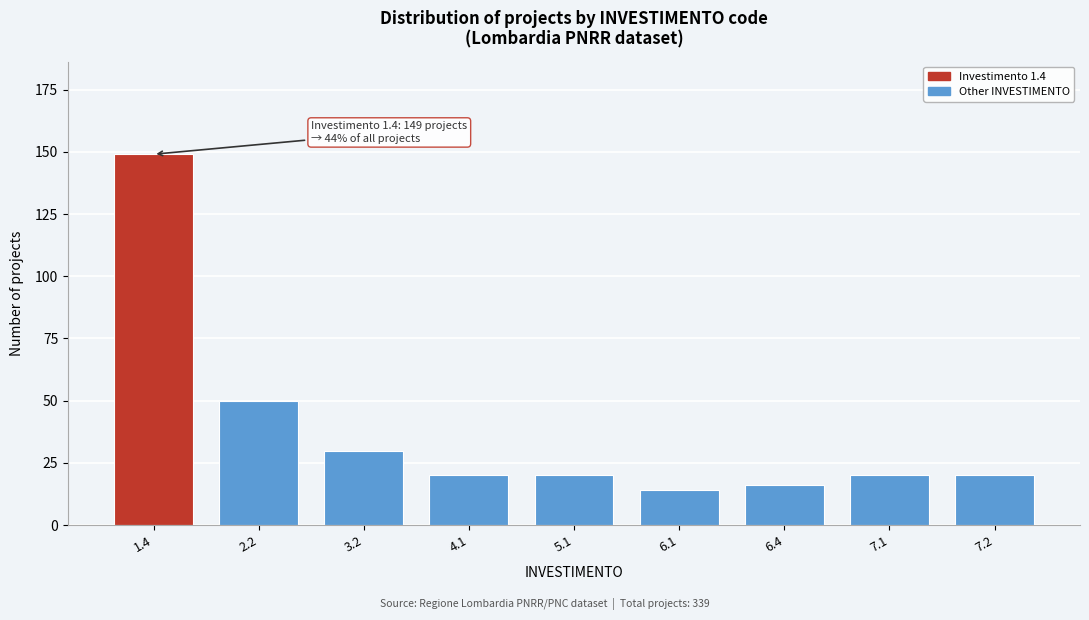

Reading left to right, what are all the values shown in this chart?

149	50	30	20	20	14	16	20	20